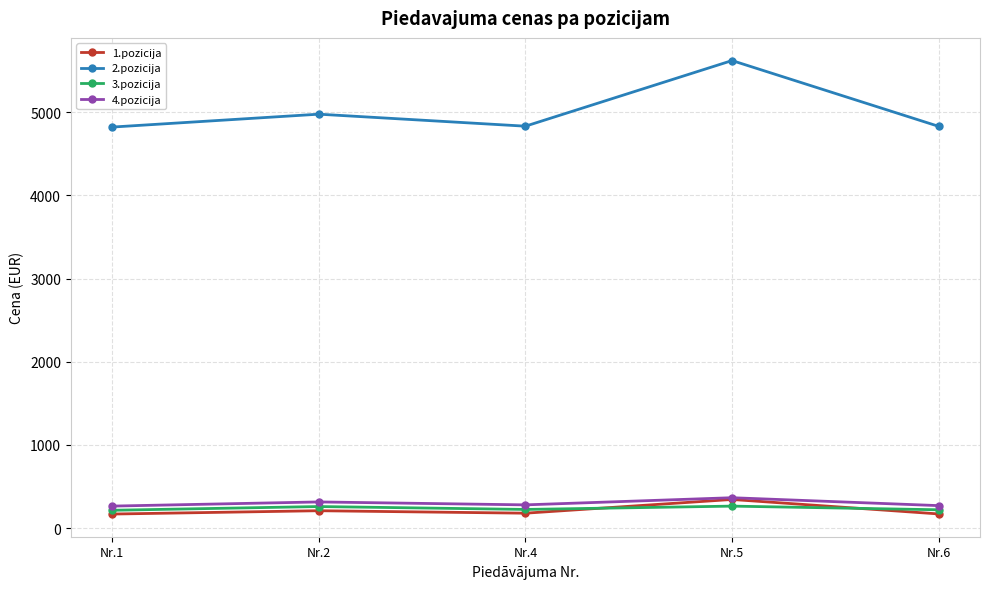

What are all the series names shown in the legend?

1.pozicija, 2.pozicija, 3.pozicija, 4.pozicija